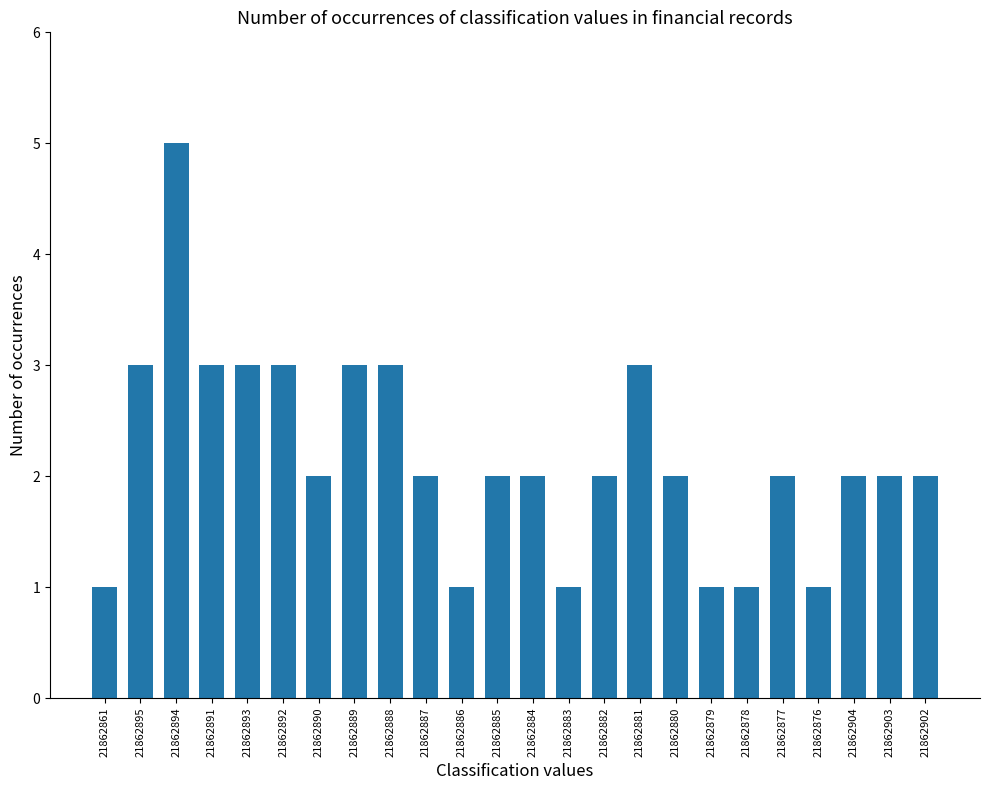

Between 21862881 and 21862883, which is larger?

21862881